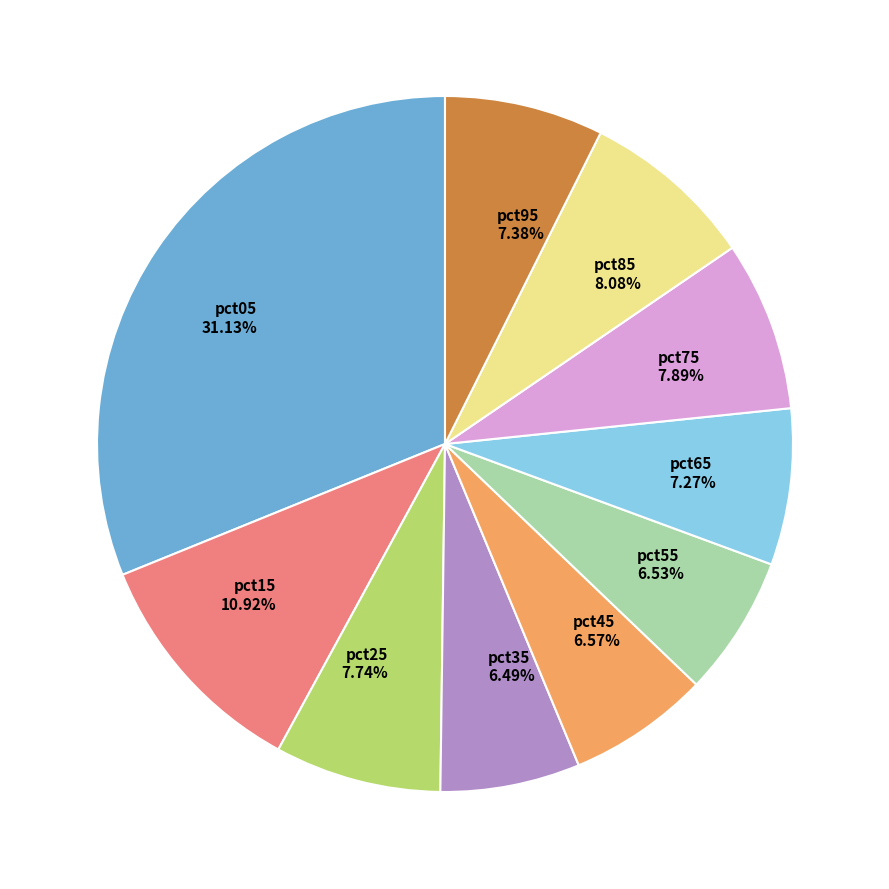

To the nearest percent, what is the combined percentage of pct25 and pct95?

15%